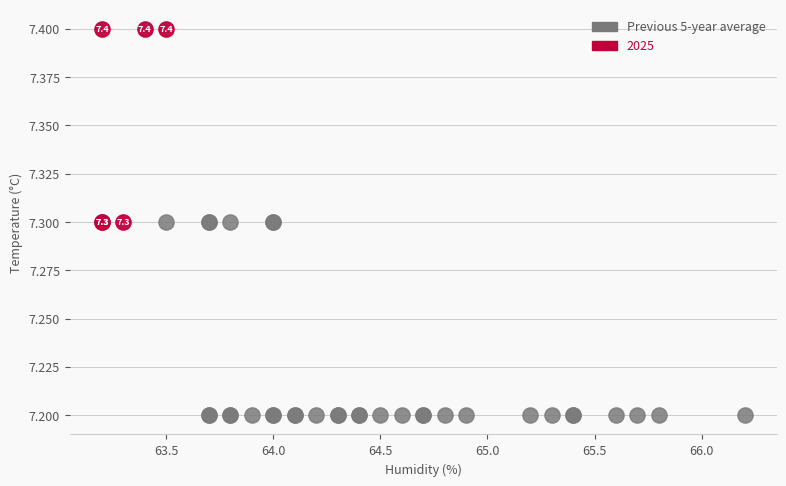

Which series contains the lowest Y value?

Previous 5-year average